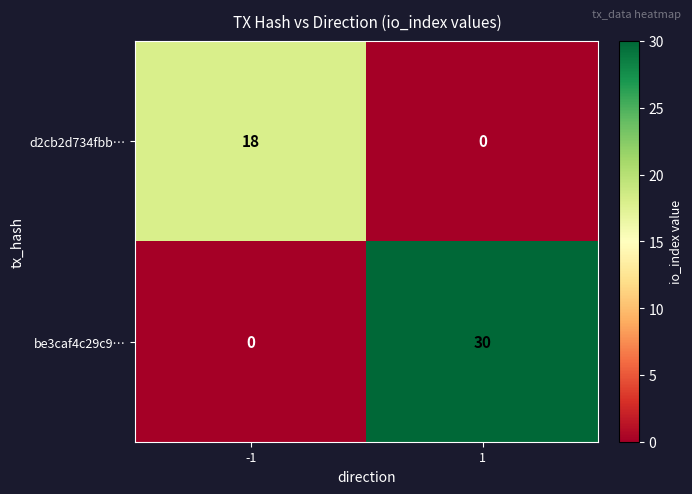

How many positive values does the d2cb2d734fbb… series have?

1